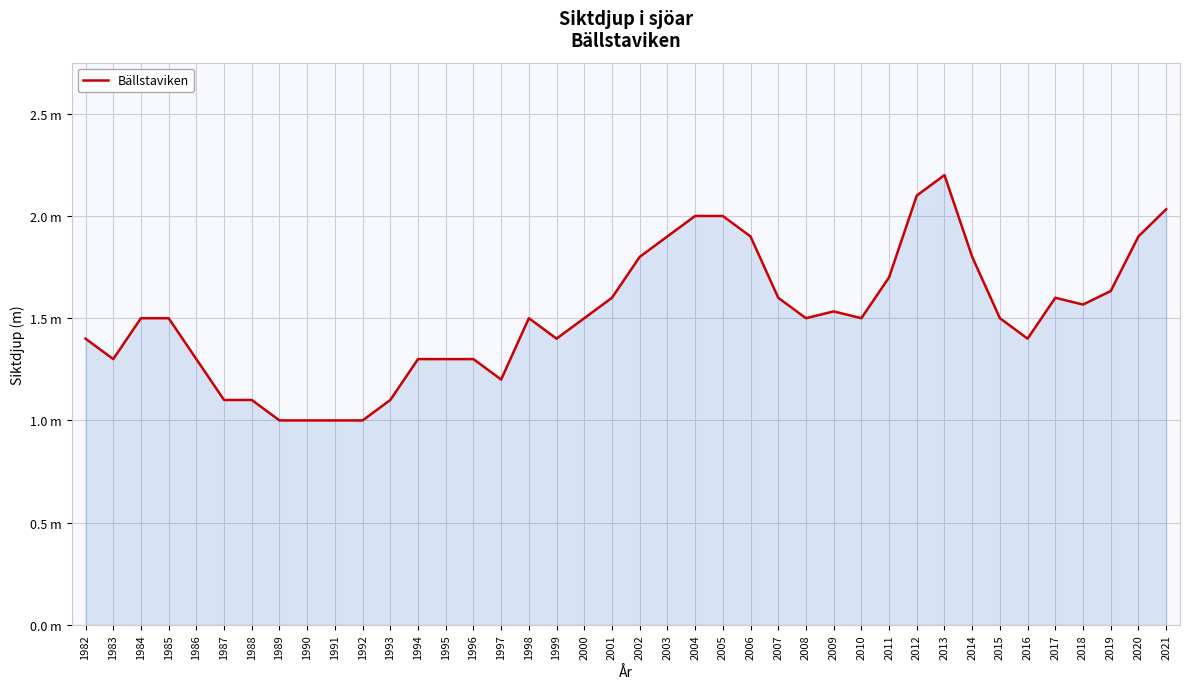

Does the chart display data point markers on the line(s)?

No